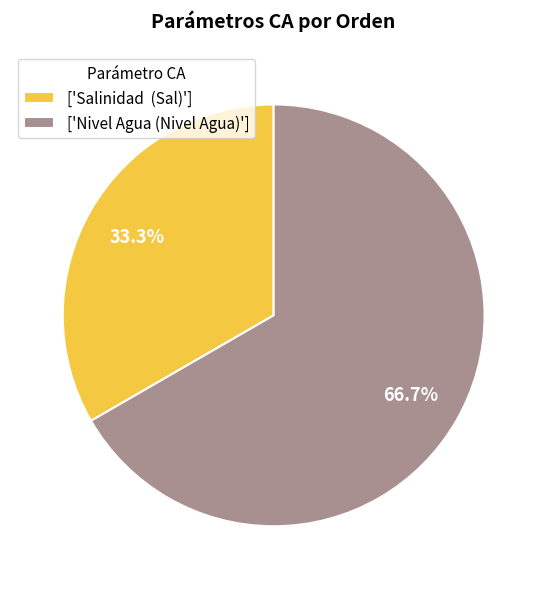

Rank the categories by value from lowest to highest.

['Salinidad (Sal)'], ['Nivel Agua (Nivel Agua)']